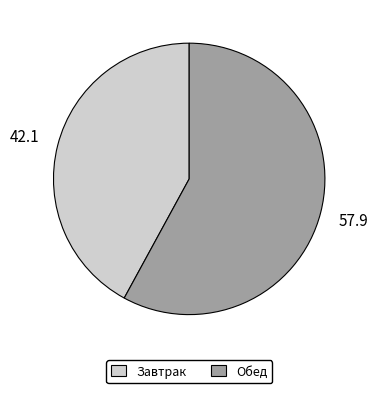

Does any single category account for the majority?

Yes